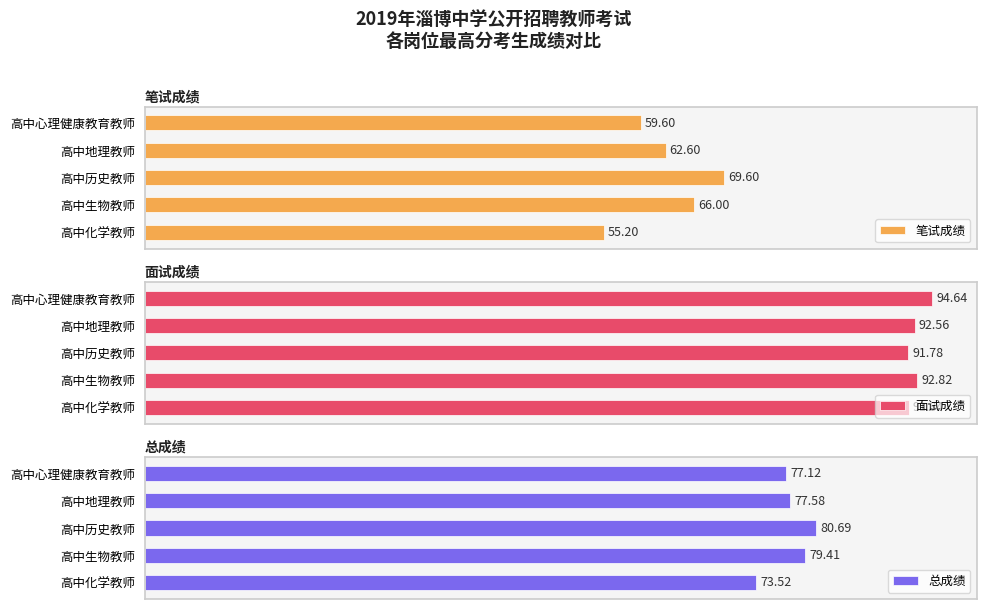

List the labels in order of 笔试成绩 value, smallest first.

高中化学教师, 高中心理健康教育教师, 高中地理教师, 高中生物教师, 高中历史教师